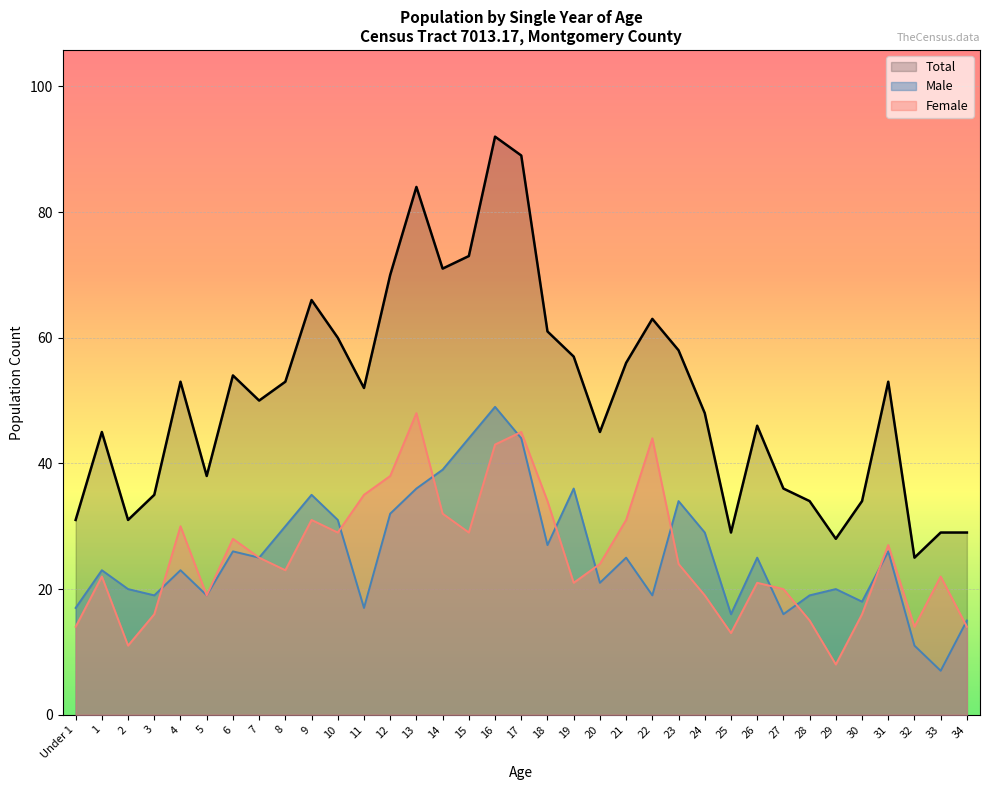

What is the value of the Male point at the 9th from the left?

30